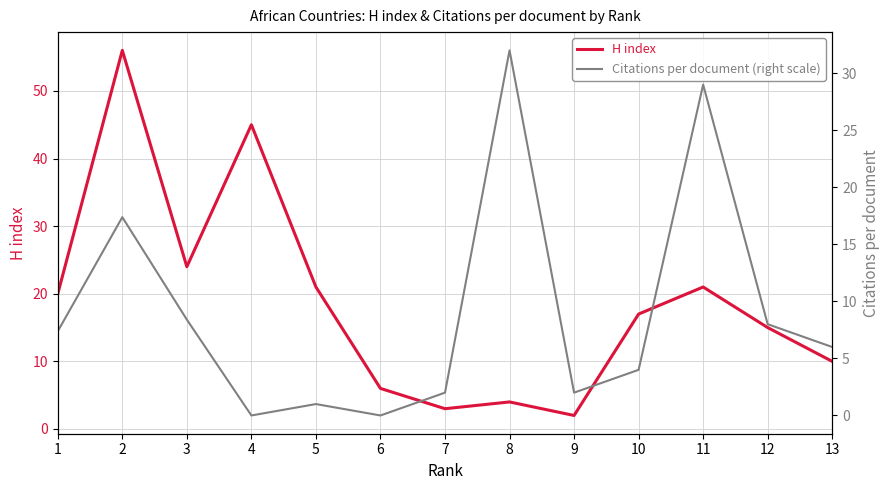

Does the chart have visible grid lines?

Yes